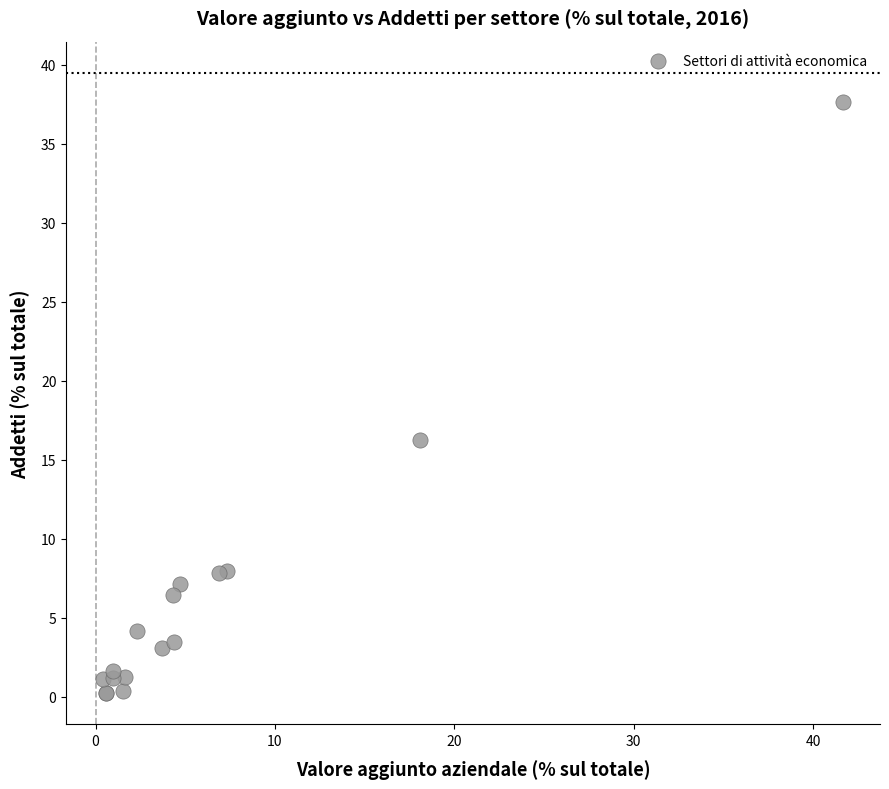

What Y value in the scatter plot is closest to 18?

16.3